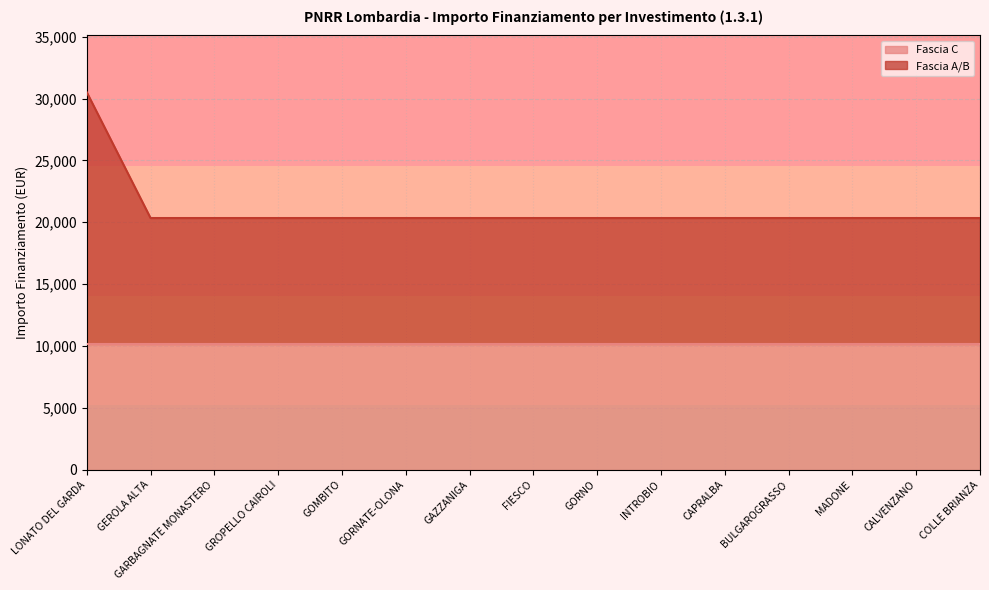

What value does the Fascia C series have at GORNATE-OLONA?

10172